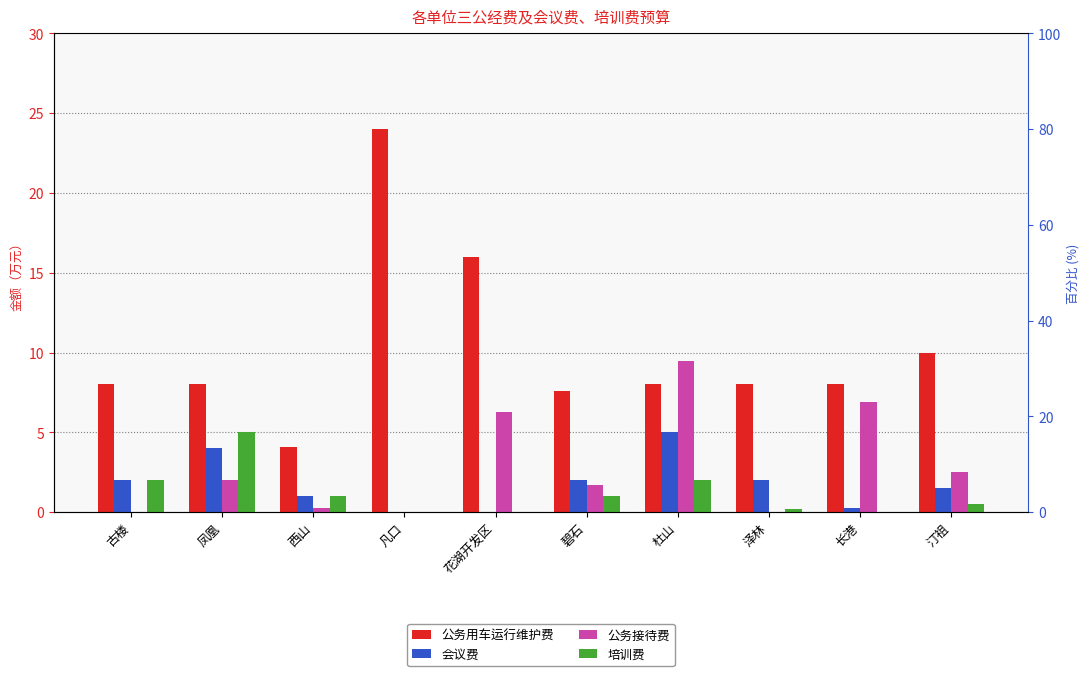

Is it true that 公务用车运行维护费 equals 31.2 at 凡口?

False